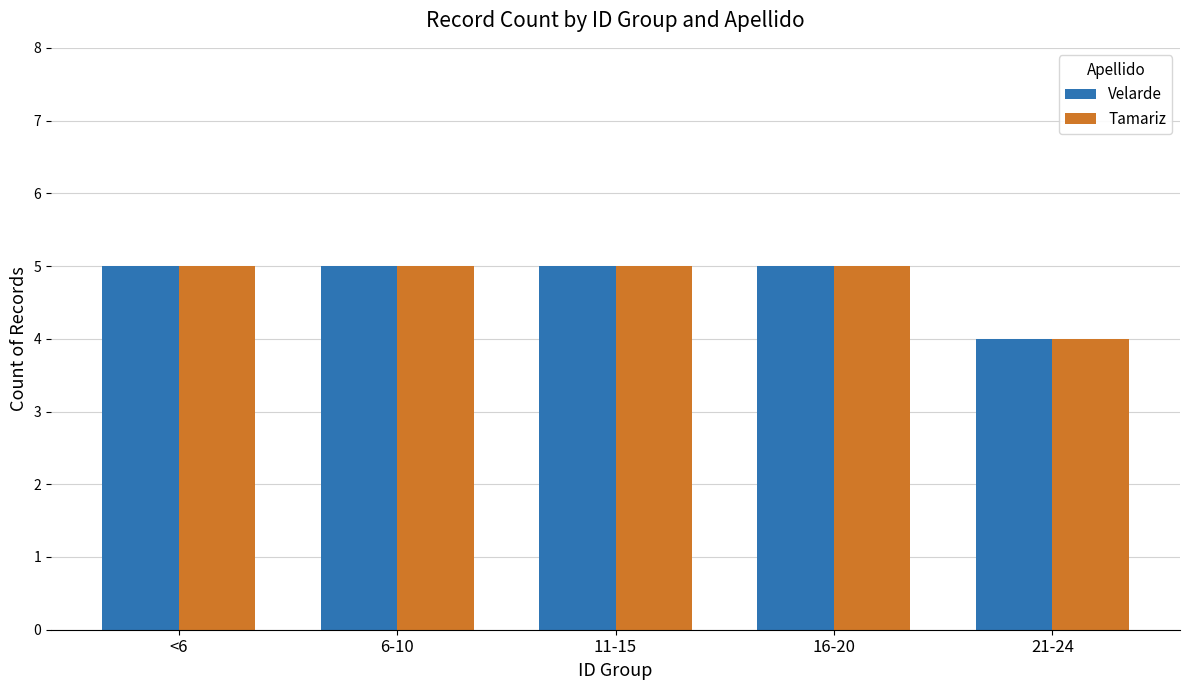

How many data points in Tamariz are less than 5?

1